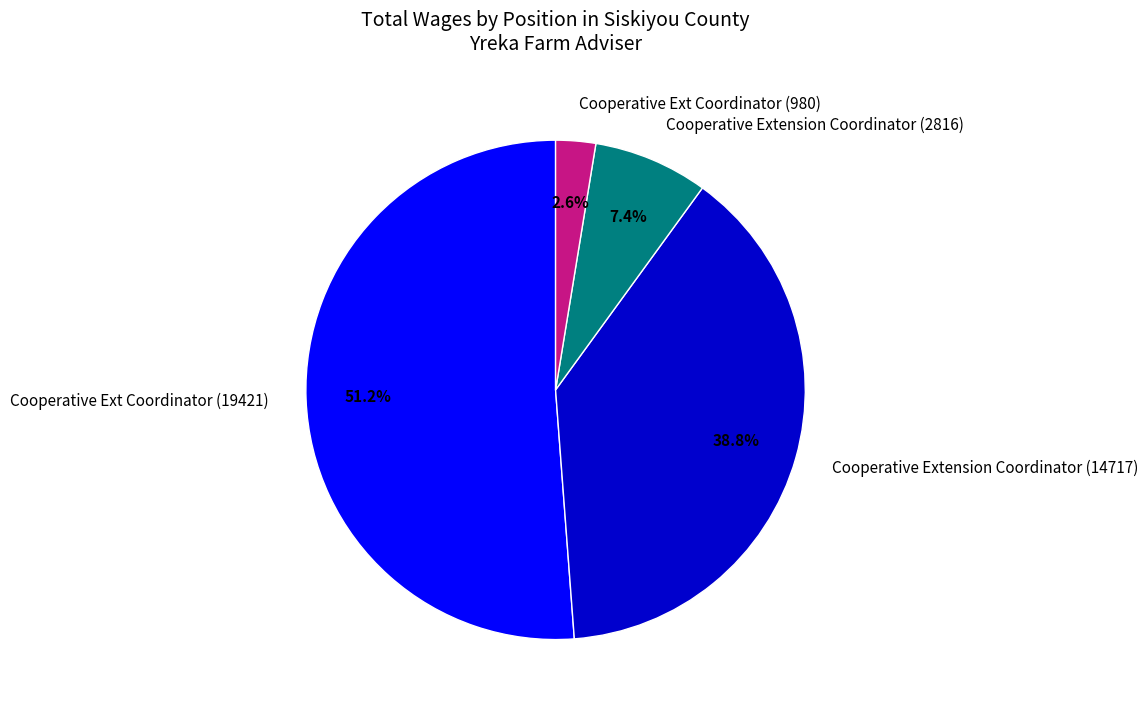

What is the majority slice?

Cooperative Ext Coordinator (19421)